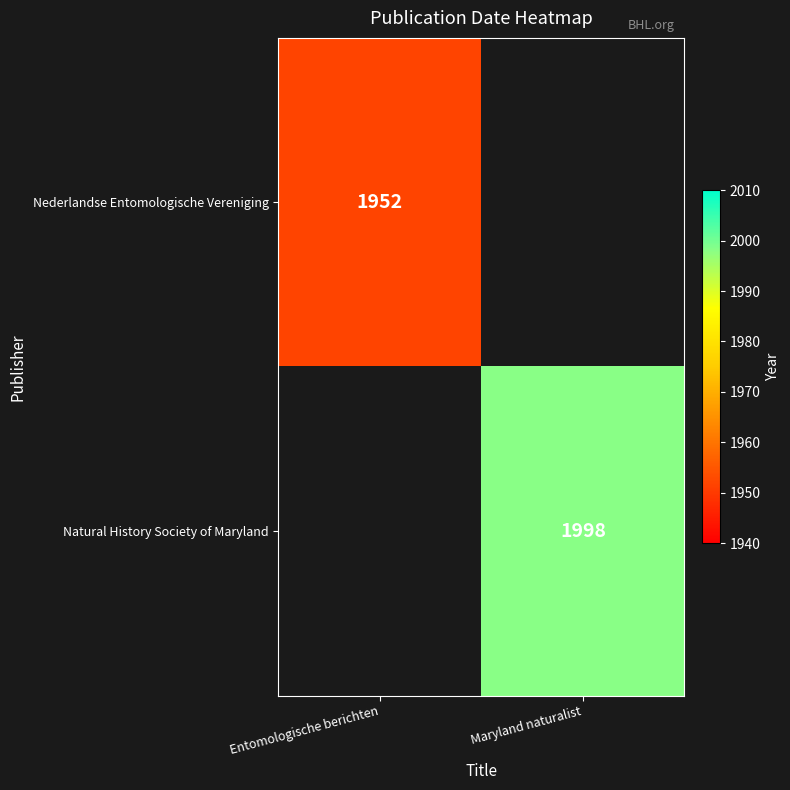

Is the value of Nederlandse Entomologische Vereniging at Entomologische berichten greater than the value of Natural History Society of Maryland at Maryland naturalist?

No